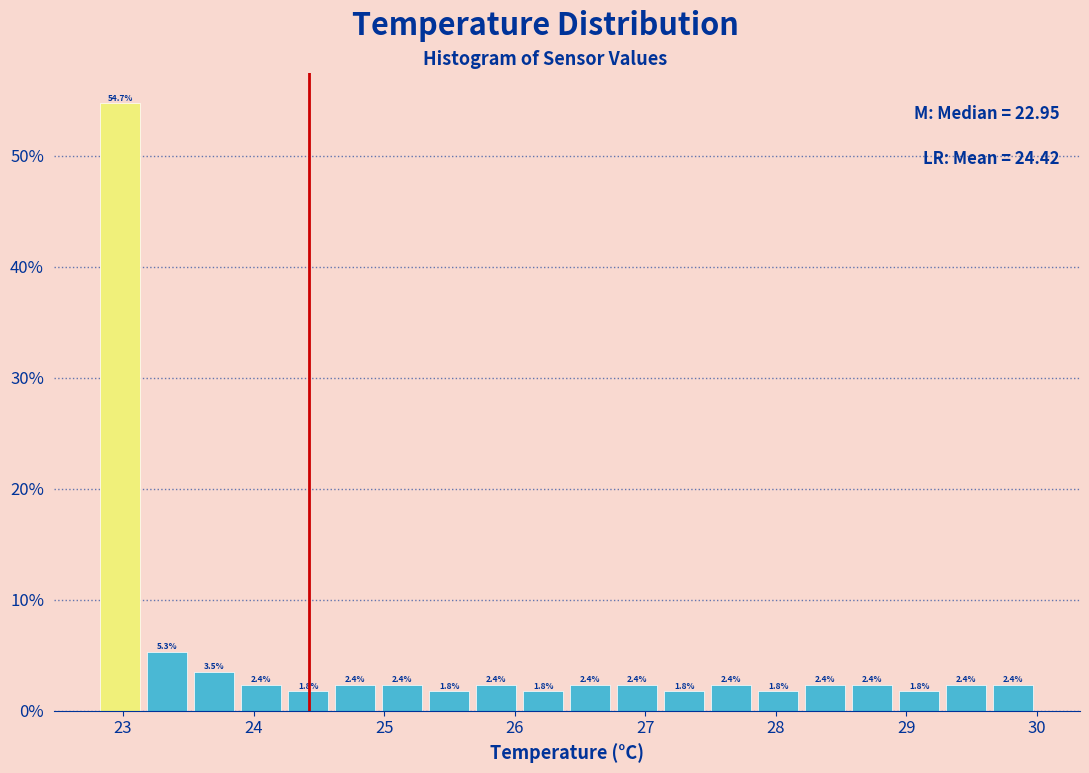

Around what value on the x-axis is the tallest bar? Give the approximate position of its centre, as read against the axis.

23.0